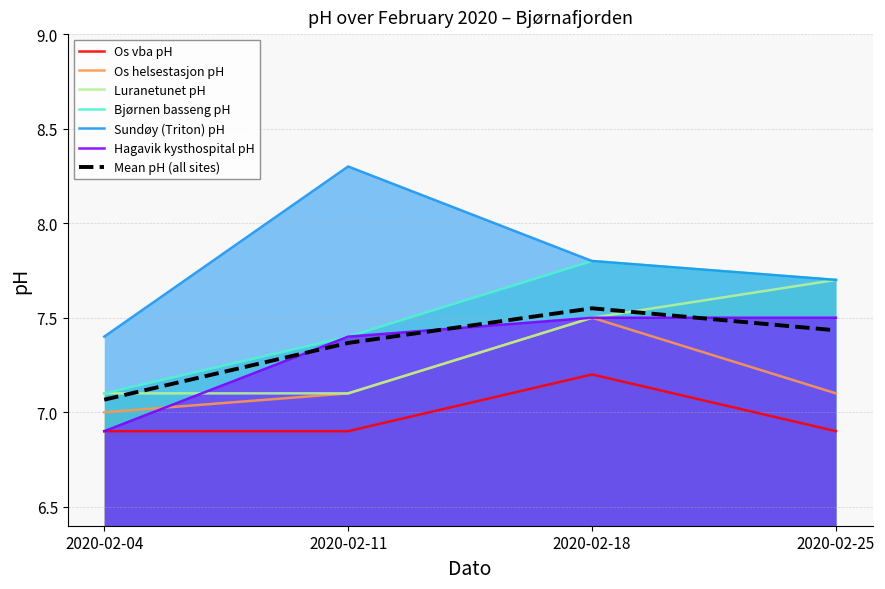

What is the highest value of the Bjørnen basseng pH series?

7.8